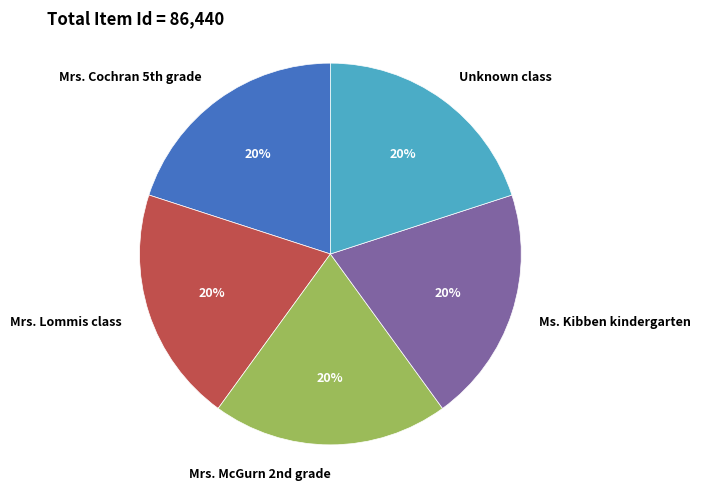

Is there any slice that represents more than half of the pie?

No